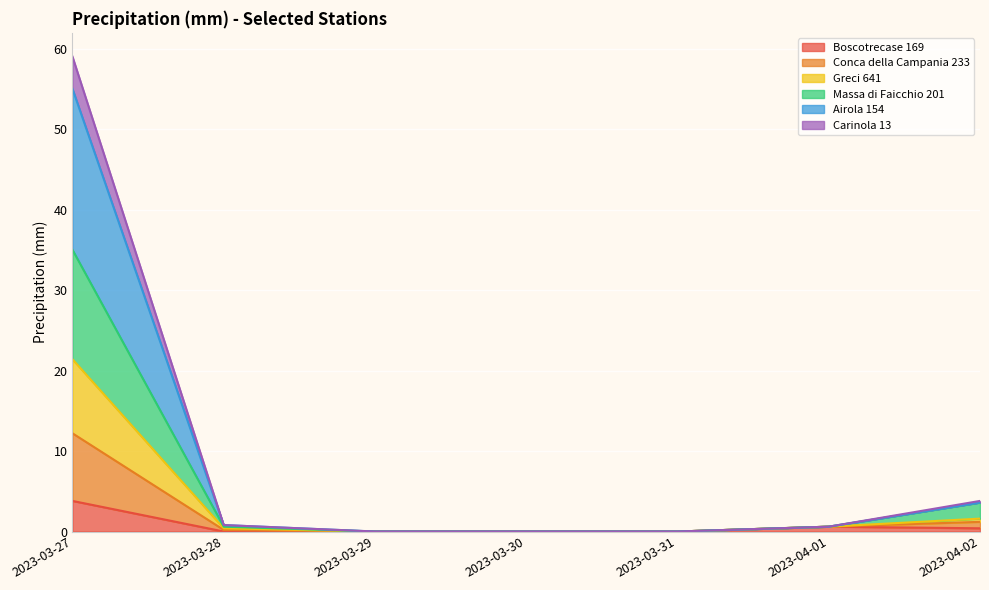

At which label does Boscotrecase 169 reach its peak?

2023-03-27